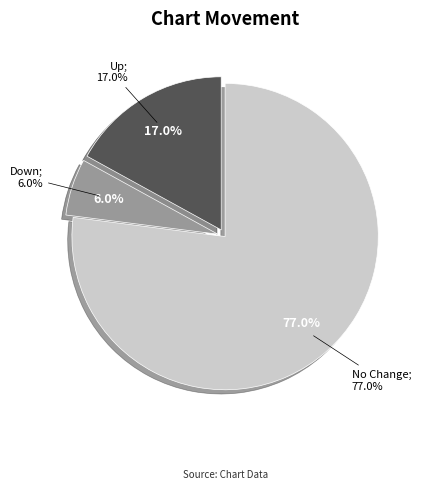

What is the smallest slice in the pie chart?

down